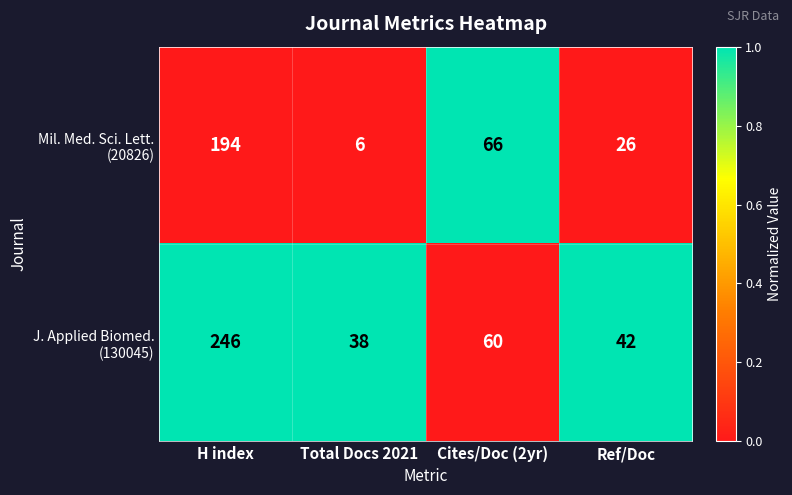

What is the difference between the highest and lowest values at Cites/Doc (2yr)?

6